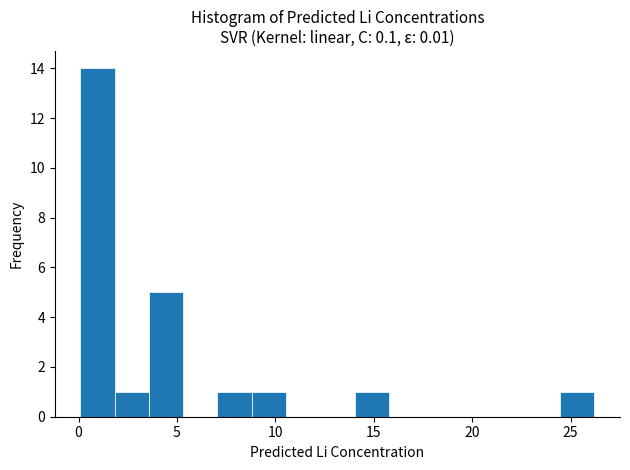

Read against the x-axis, roughly where is the centre of the tallest bar?

1.0